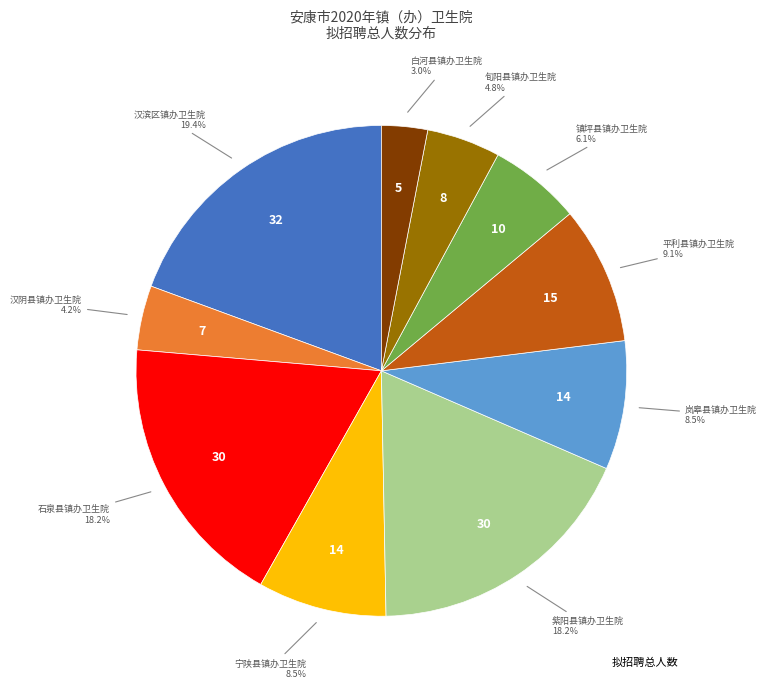

Which category has the biggest portion of the pie?

汉滨区镇办卫生院